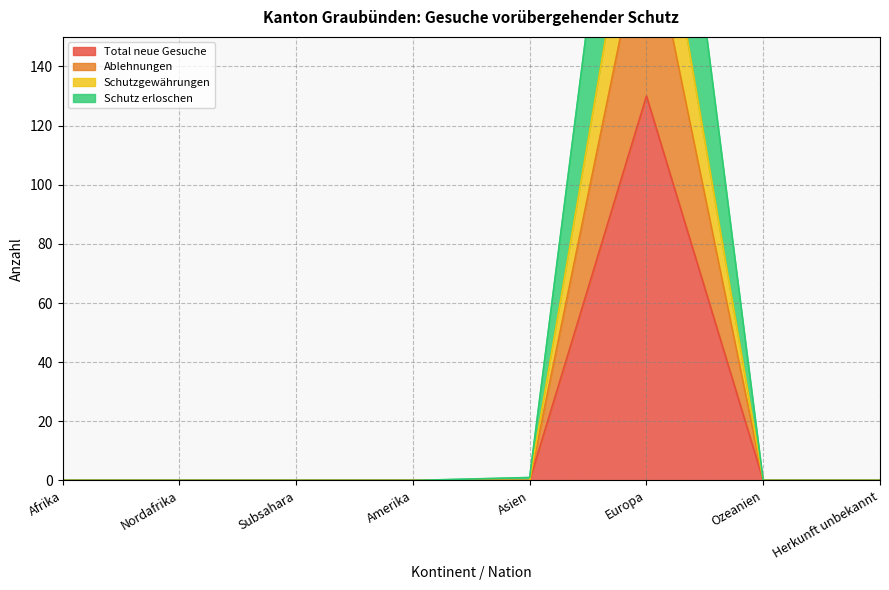

What is the sum of the Schutz erloschen values at Asien and Nordafrika?

1